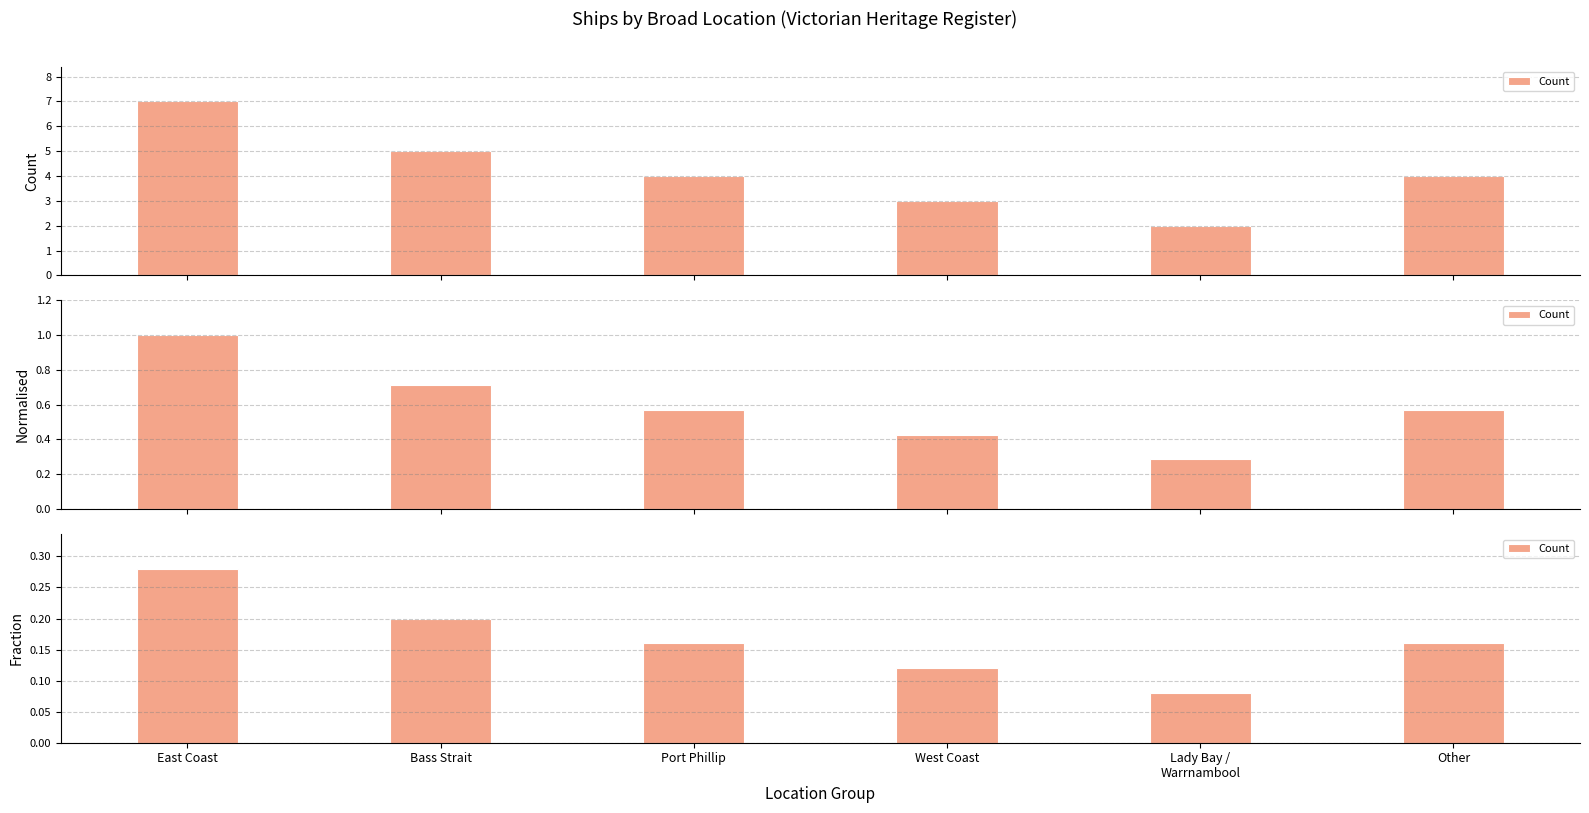

Rank the categories by value from lowest to highest.

Lady Bay /
Warrnambool, West Coast, Port Phillip, Other, Bass Strait, East Coast